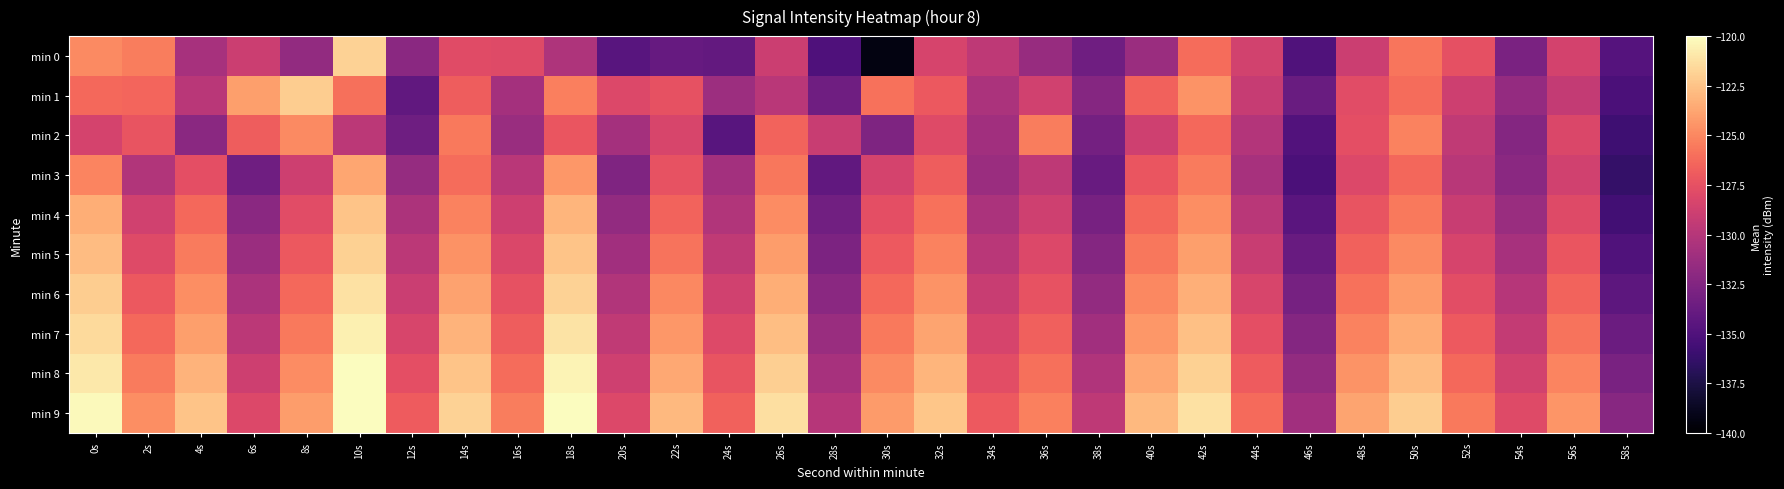

Rank the series at 2s from lowest to highest value.

min 3, min 4, min 5, min 2, min 6, min 1, min 7, min 8, min 0, min 9